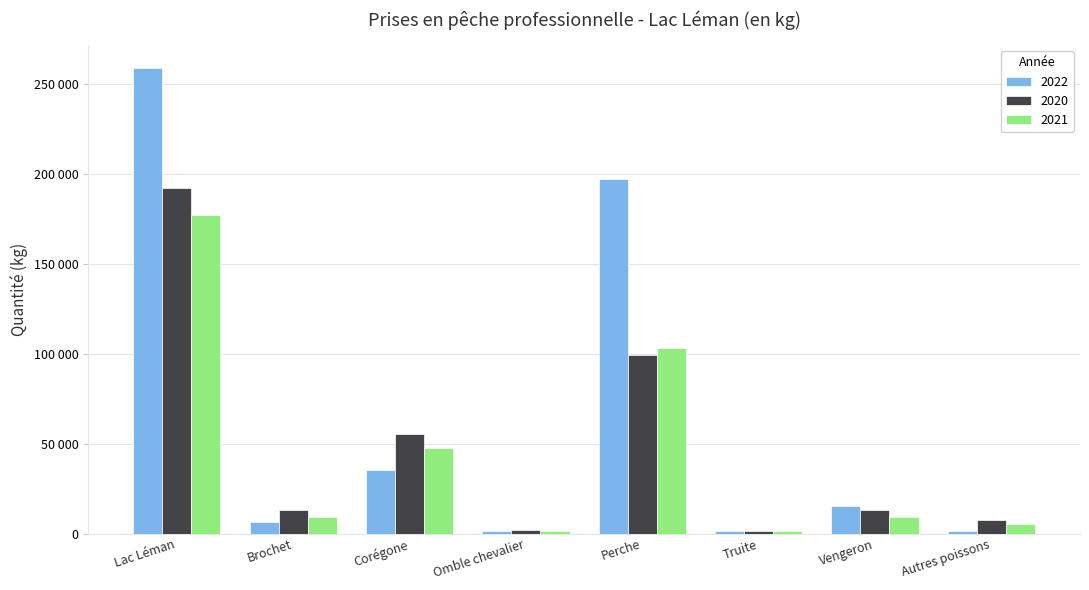

What is the value of the 2020 bar at the 6th from the left?

1613